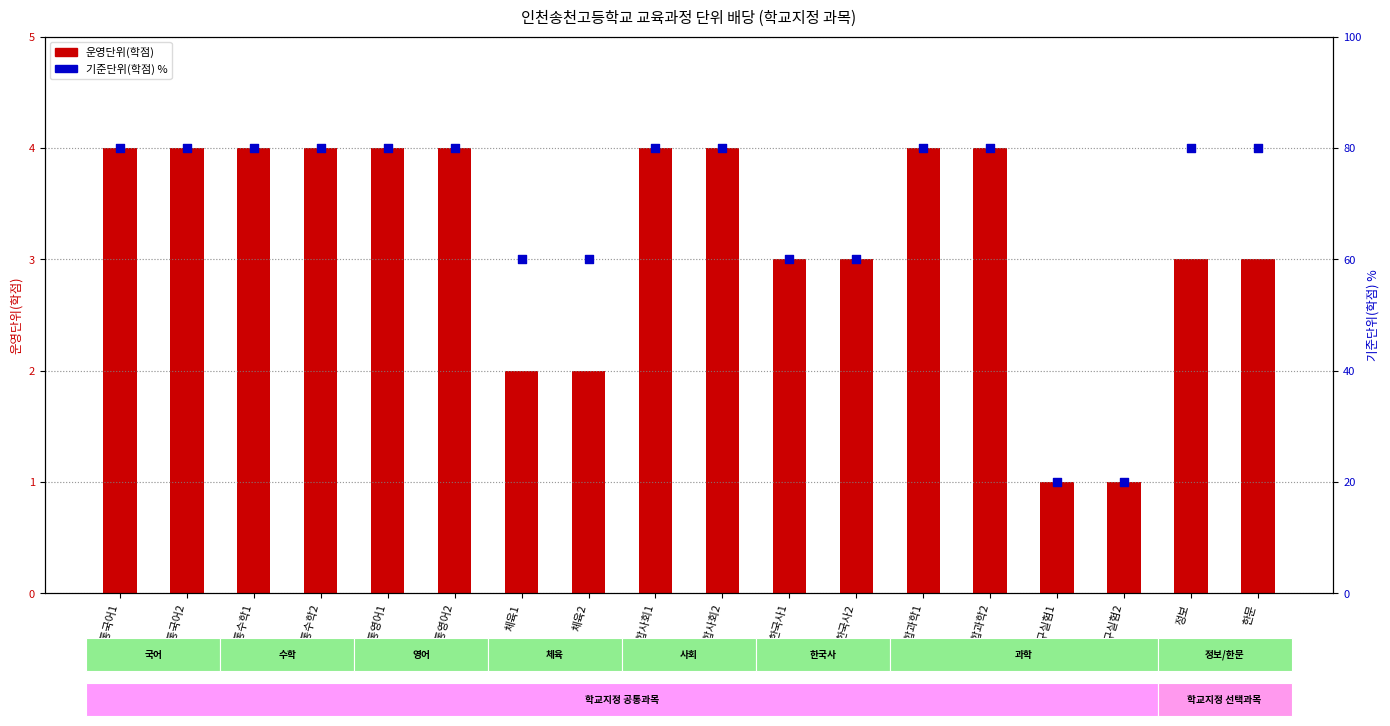

Is the value of 기준단위(학점) % at 과학탐구실험1 greater than the value of 운영단위(학점) at 공통영어2?

Yes